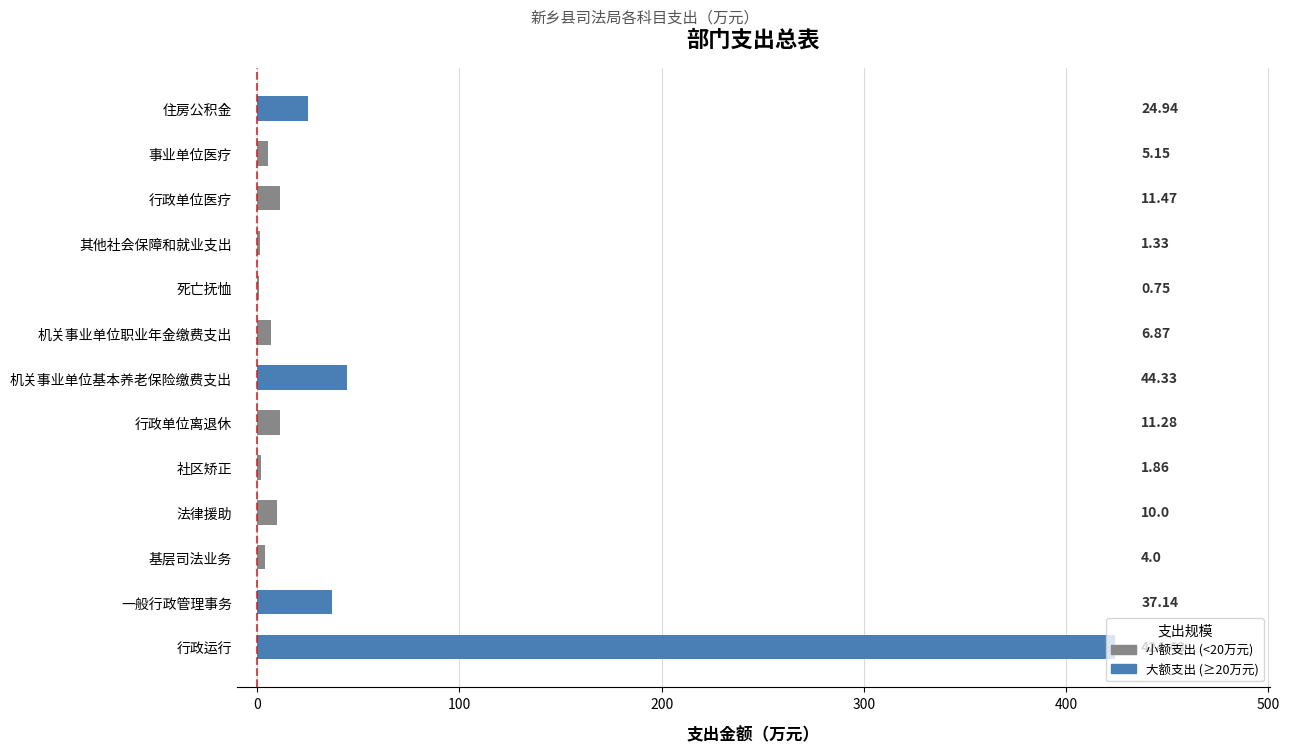

Are the bars grouped side by side (vs. stacked)?

No